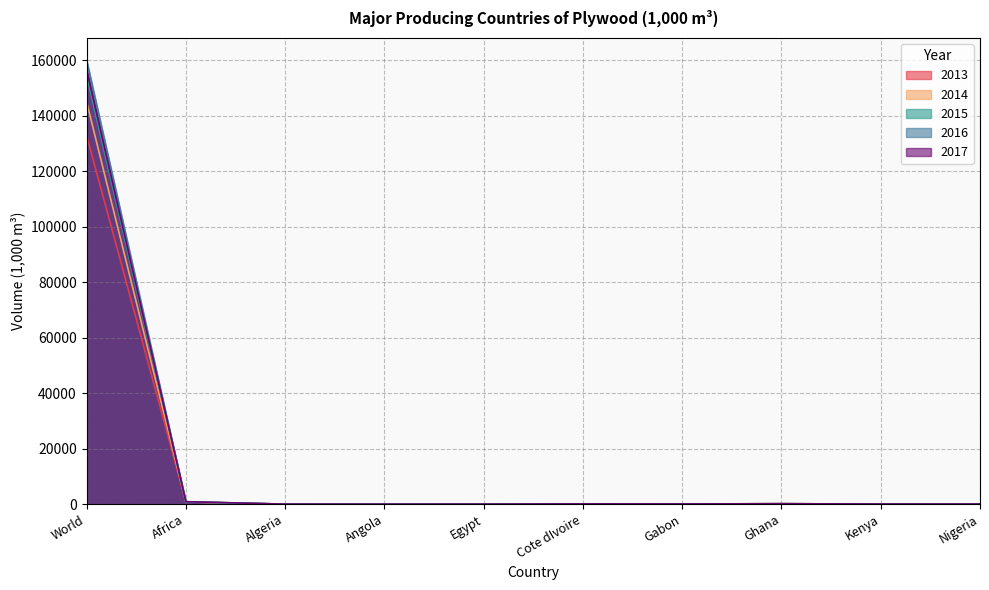

Which series has the largest range (max minus min)?

2016